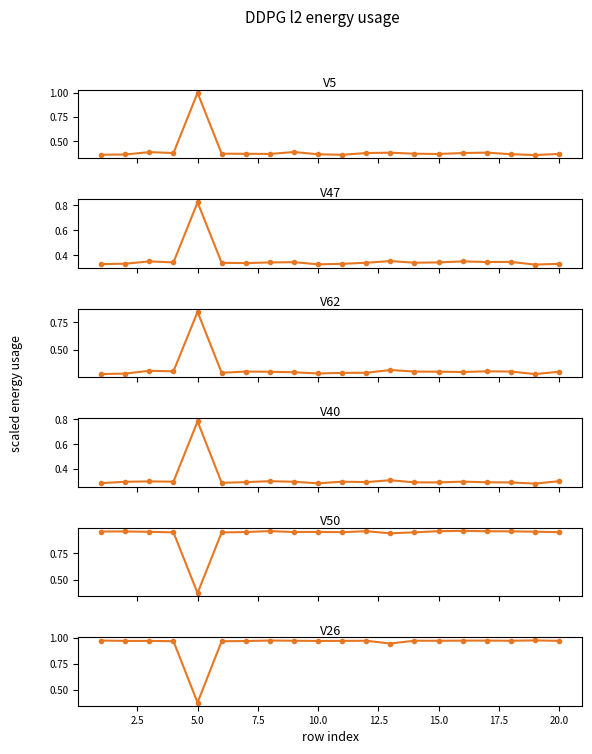

What is the value of the V47 point at the 8th from the left?

0.3